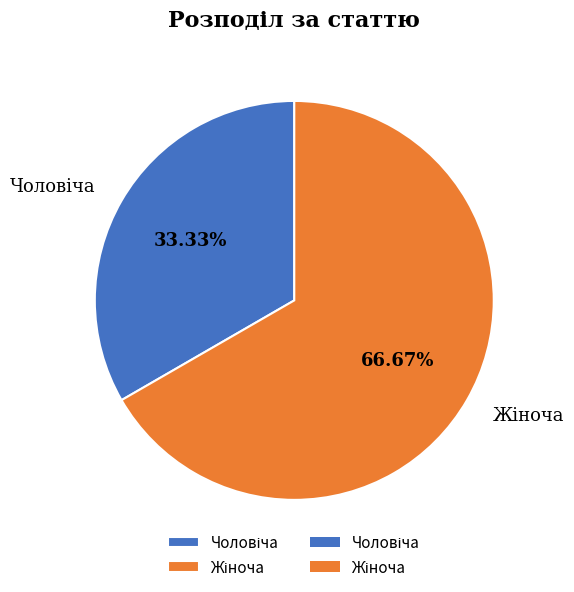

Is there any slice that represents more than half of the pie?

Yes